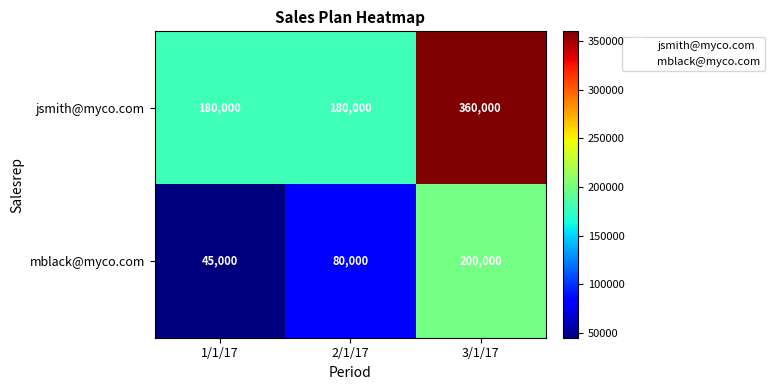

The value of jsmith@myco.com at 2/1/17 is 56107. True or false?

False